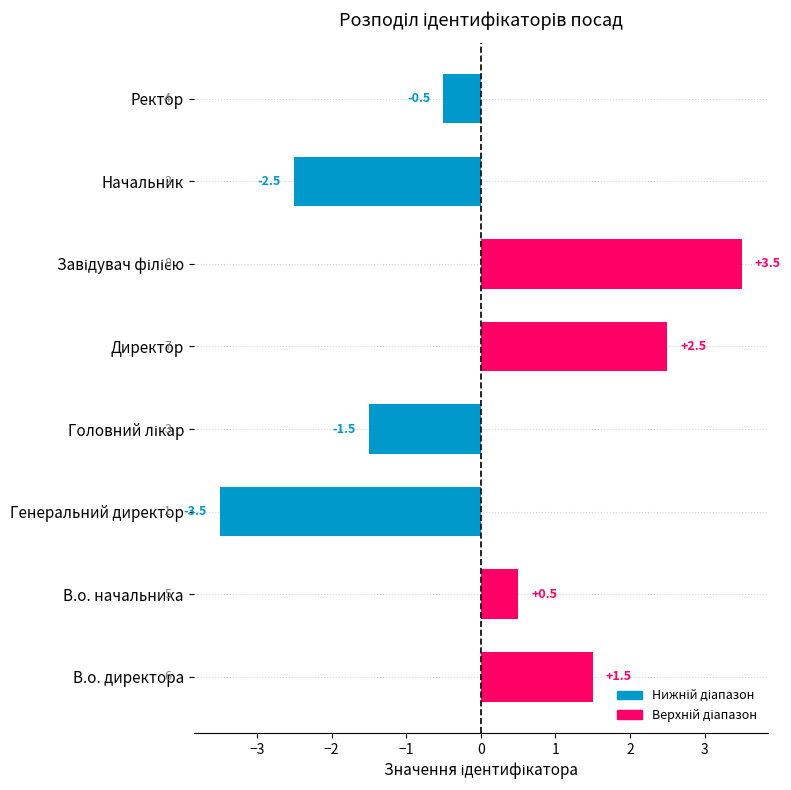

The chart shows a value of 1.5 at В.о. директора. True or false?

True